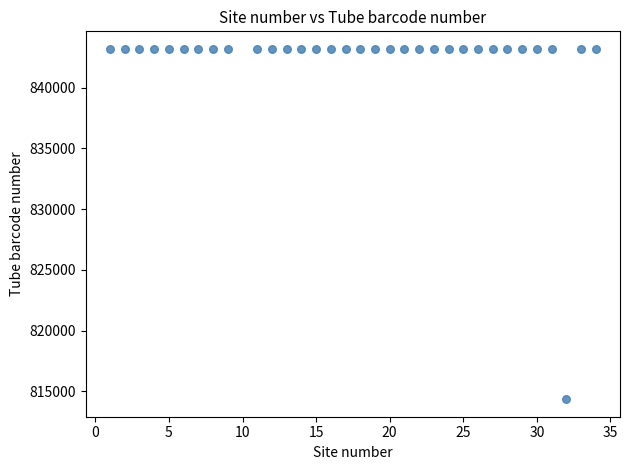

What is the range of X values (max minus min)?

33